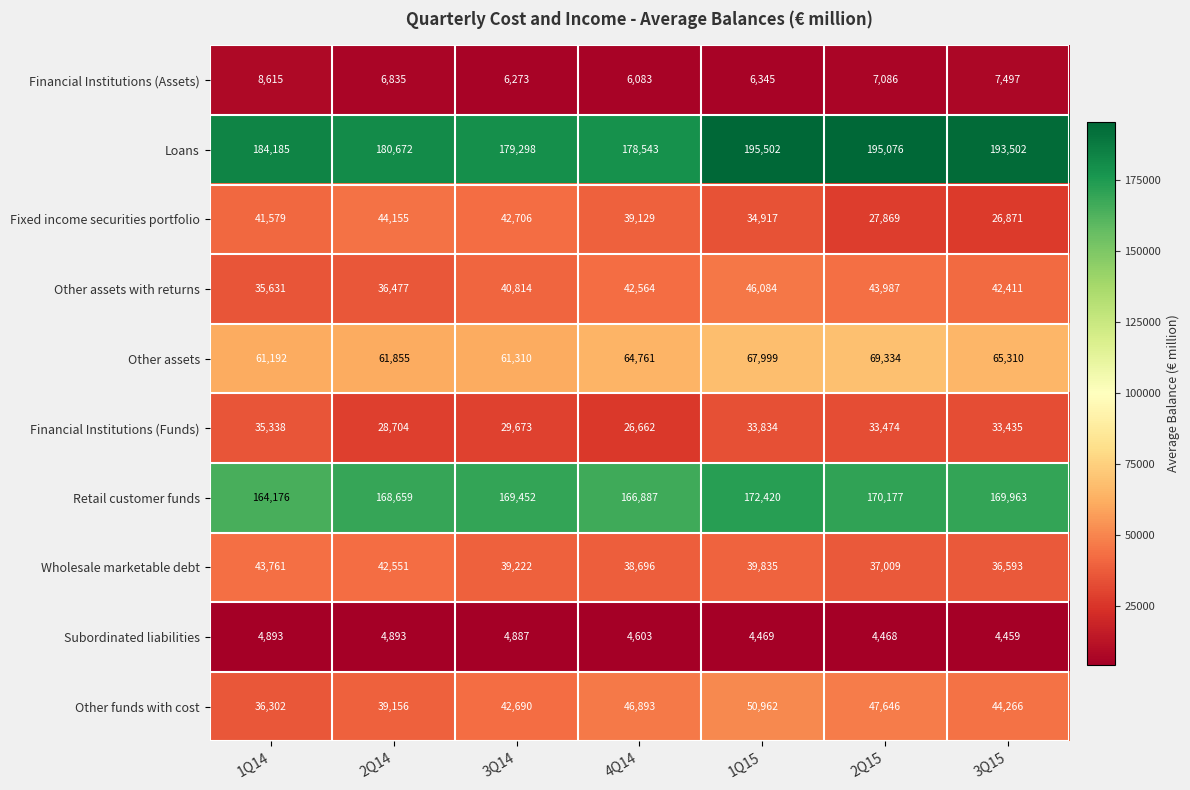

At which label is Loans closest to 187022?

1Q14